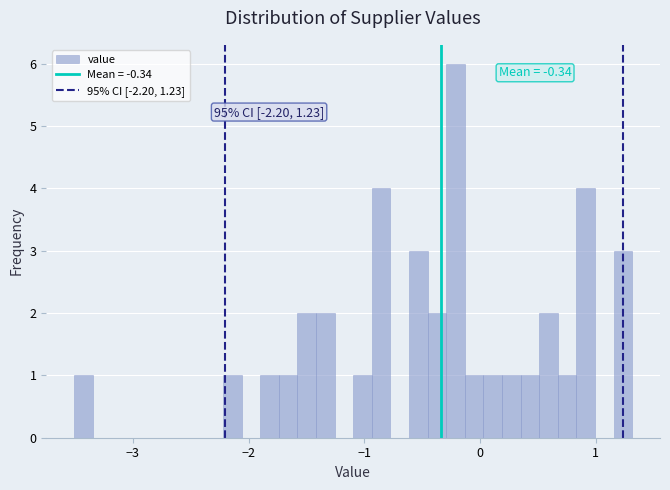

Read against the x-axis, roughly where is the centre of the tallest bar?

-0.2